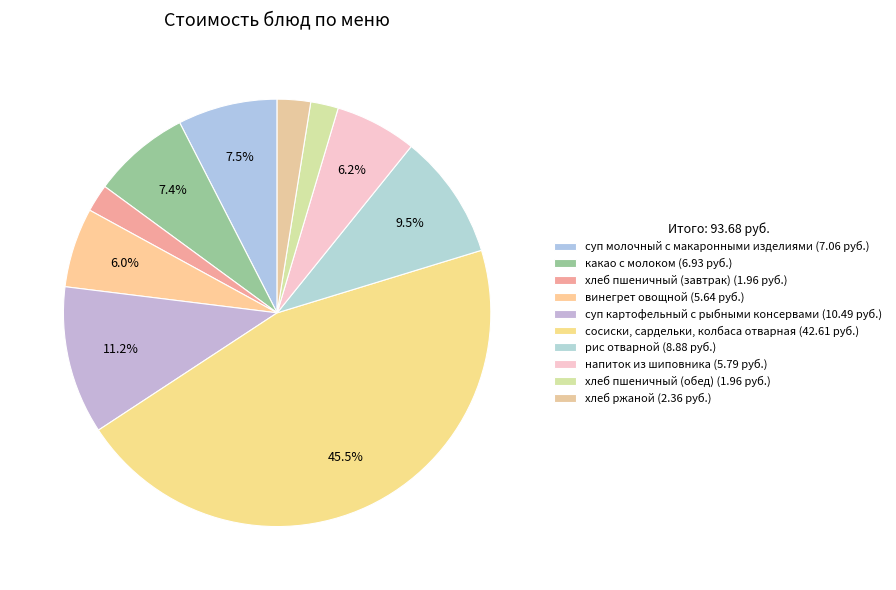

Rank the categories by value from lowest to highest.

хлеб пшеничный (завтрак), хлеб пшеничный (обед), хлеб ржаной, винегрет овощной, напиток из шиповника, какао с молоком, суп молочный с макаронными изделиями, рис отварной, суп картофельный с рыбными консервами, сосиски, сардельки, колбаса отварная